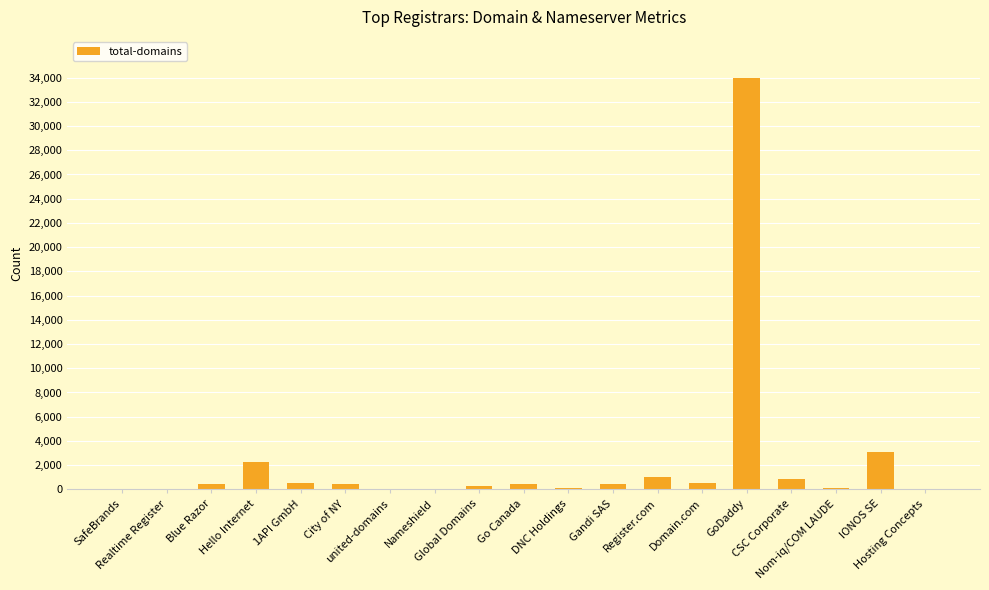

Count the number of data series in this chart.

1